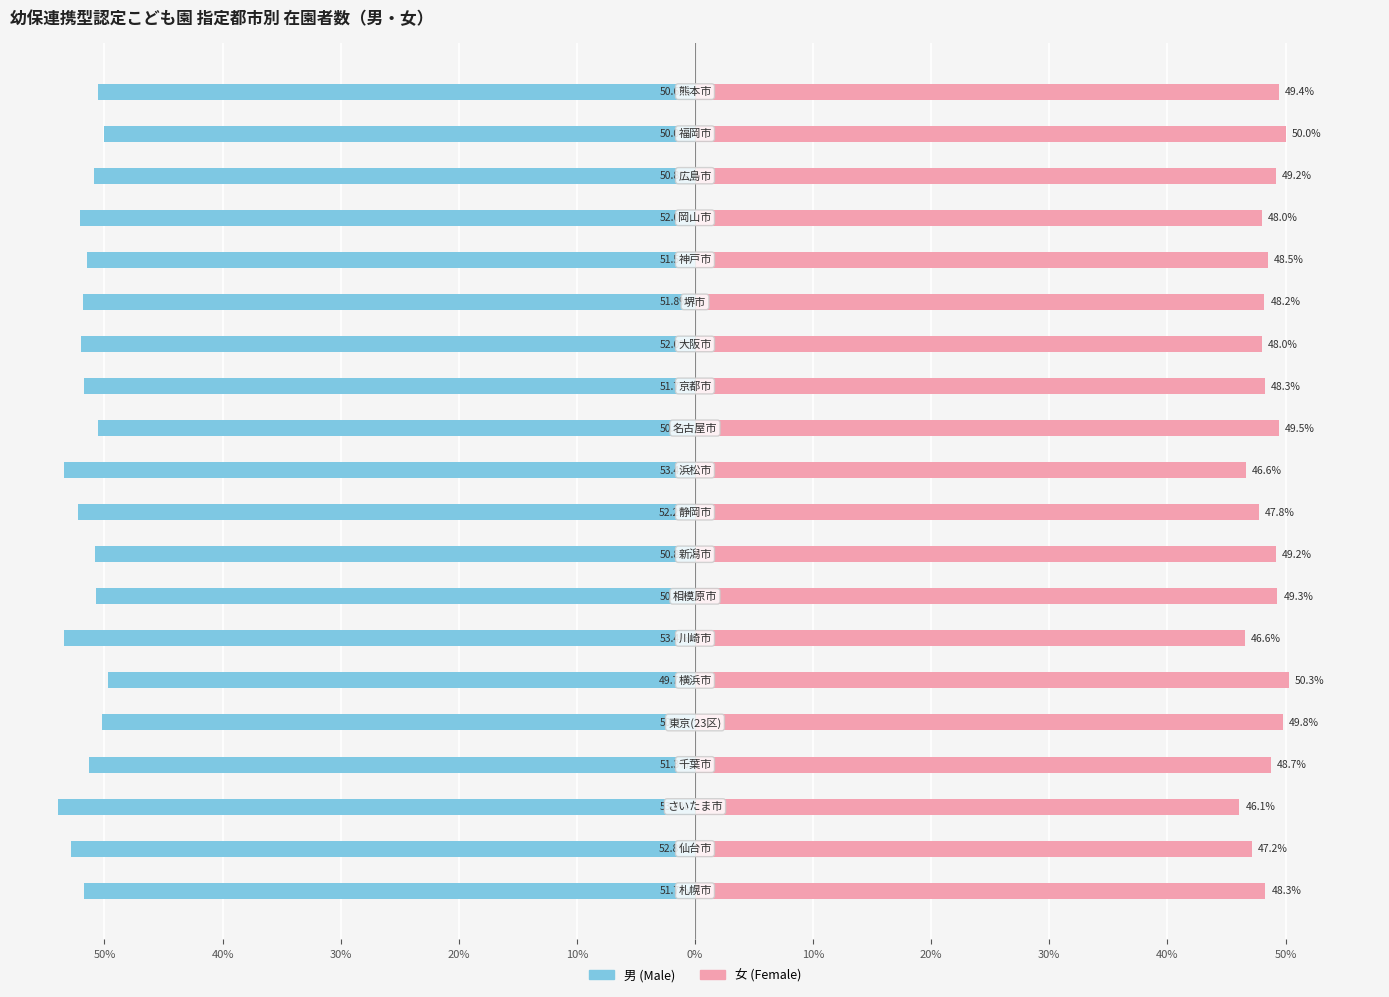

Is it true that 男 (Male) equals -52.2 at 40%?

True